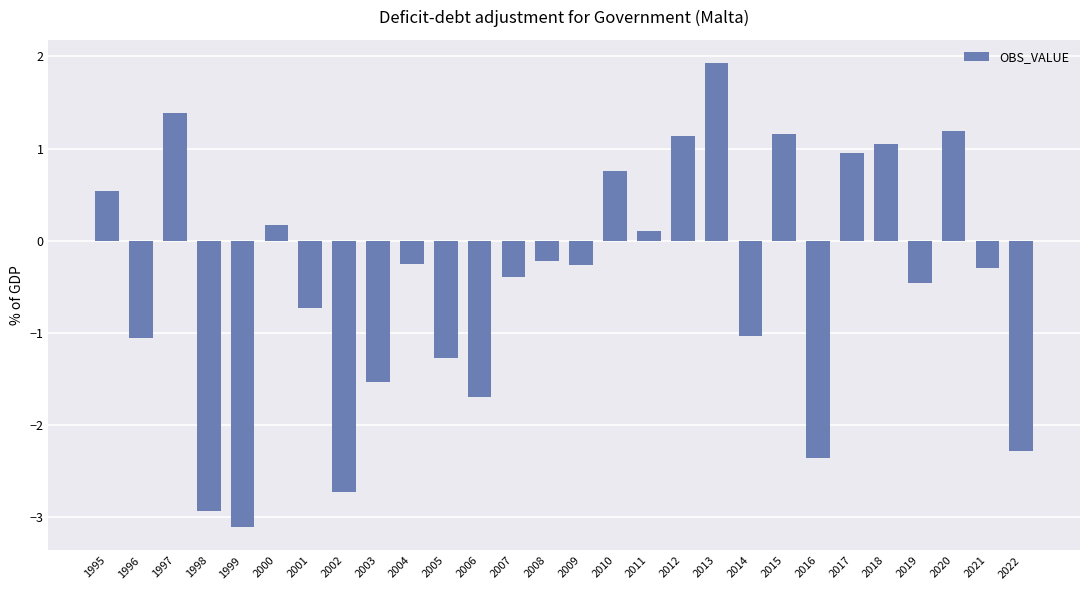

What is the average value?

-0.4